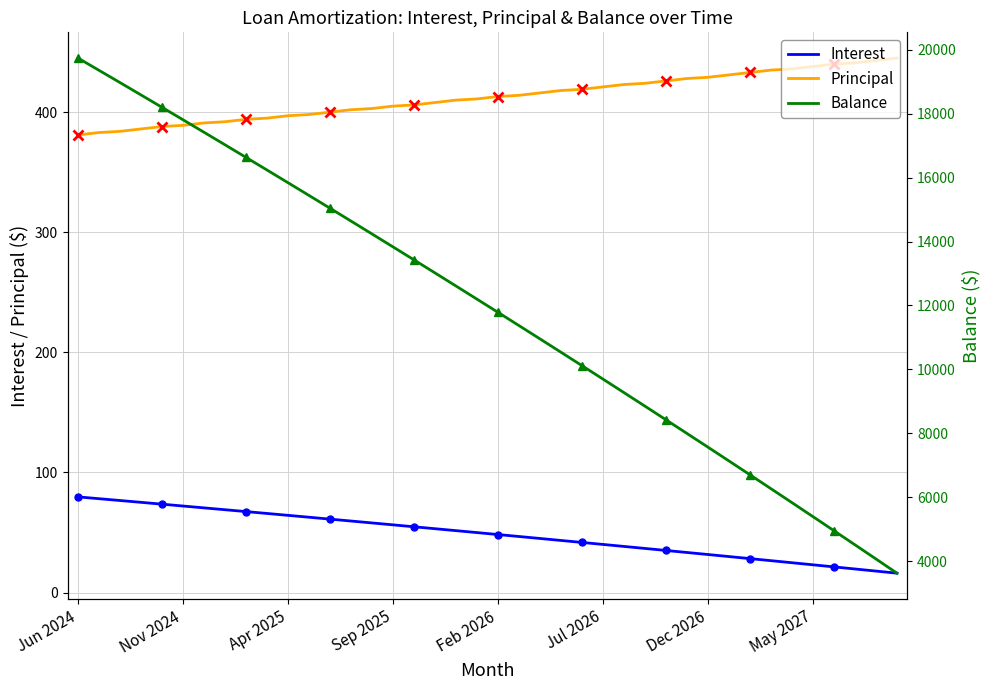

The value of Interest at Jun 2024 is 79.6. True or false?

True